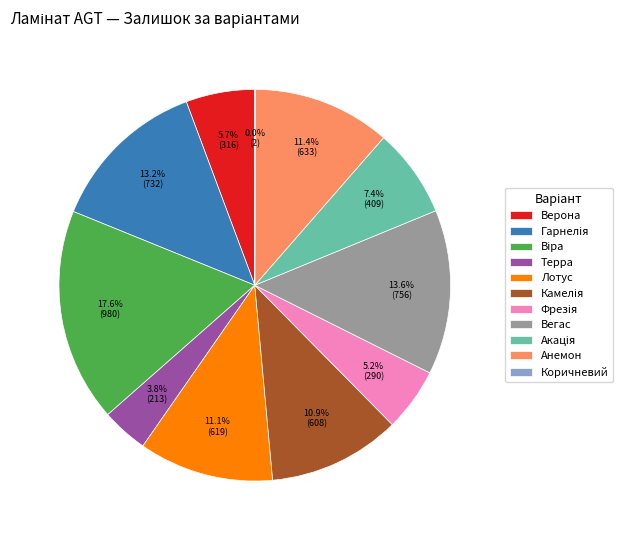

Is there any slice that represents more than half of the pie?

No